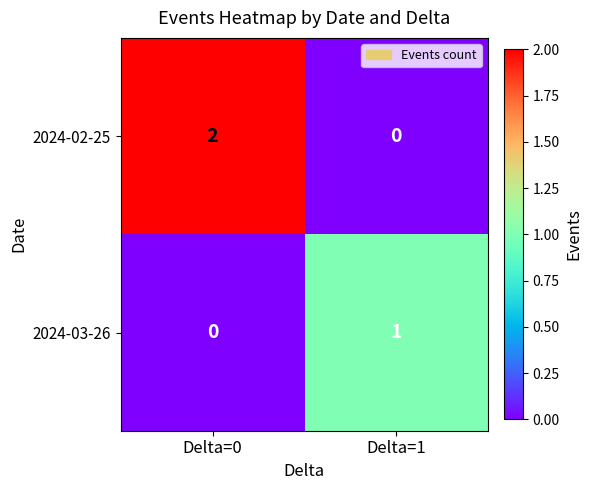

Rank the categories by 2024-03-26 value from highest to lowest.

Delta=1, Delta=0